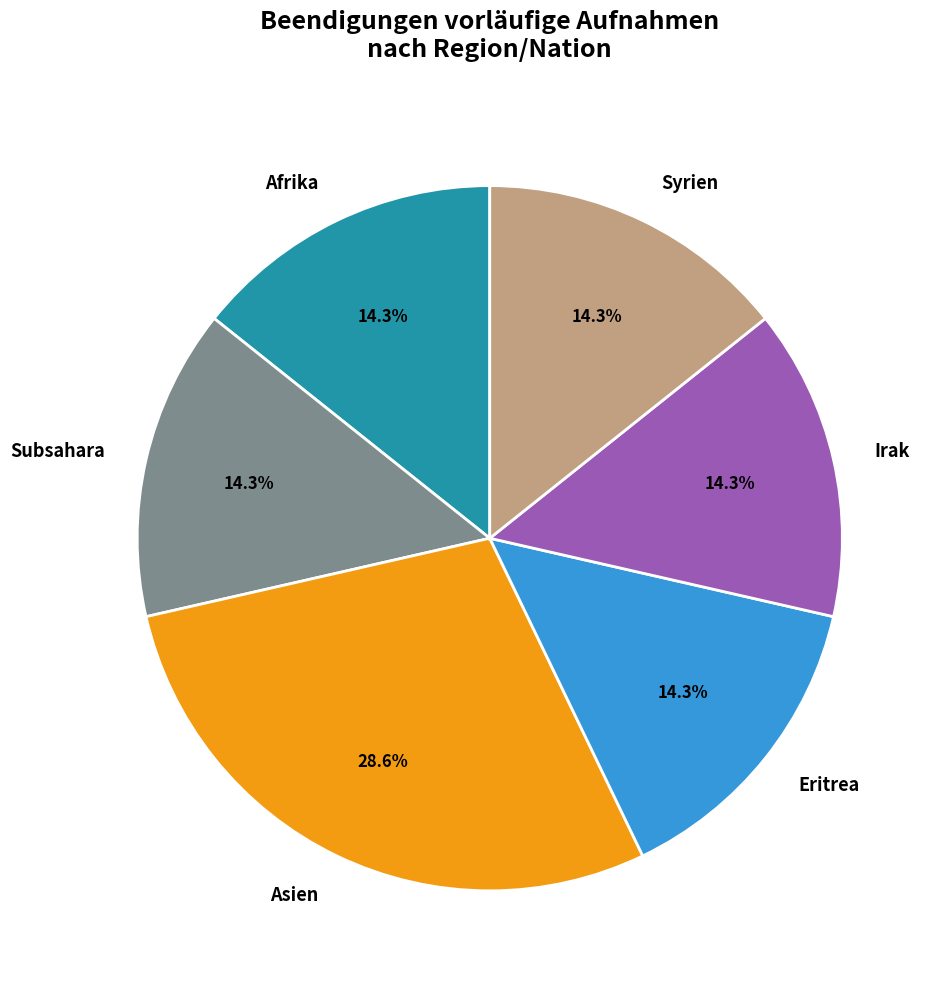

Is there any slice that represents more than half of the pie?

No